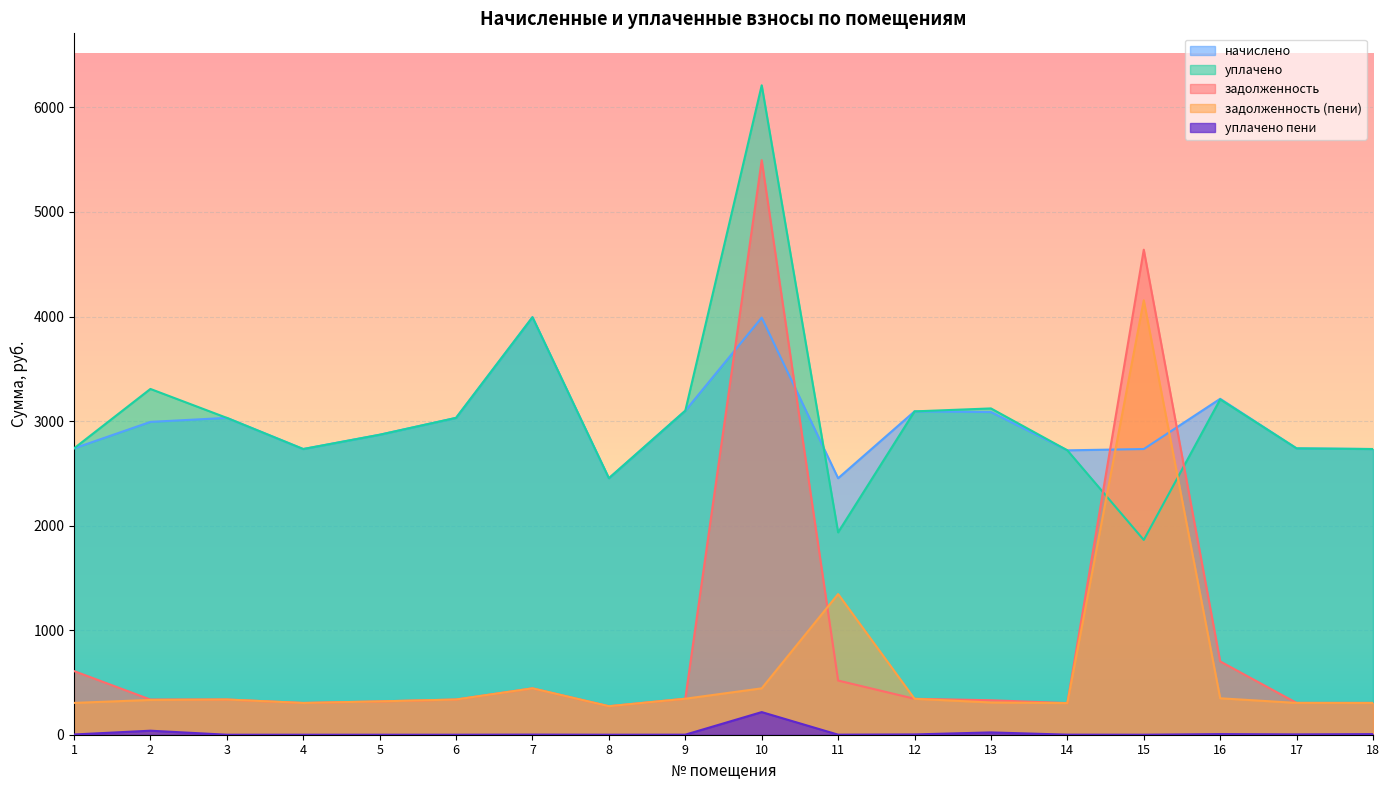

Which series has the largest total across all categories?

уплачено